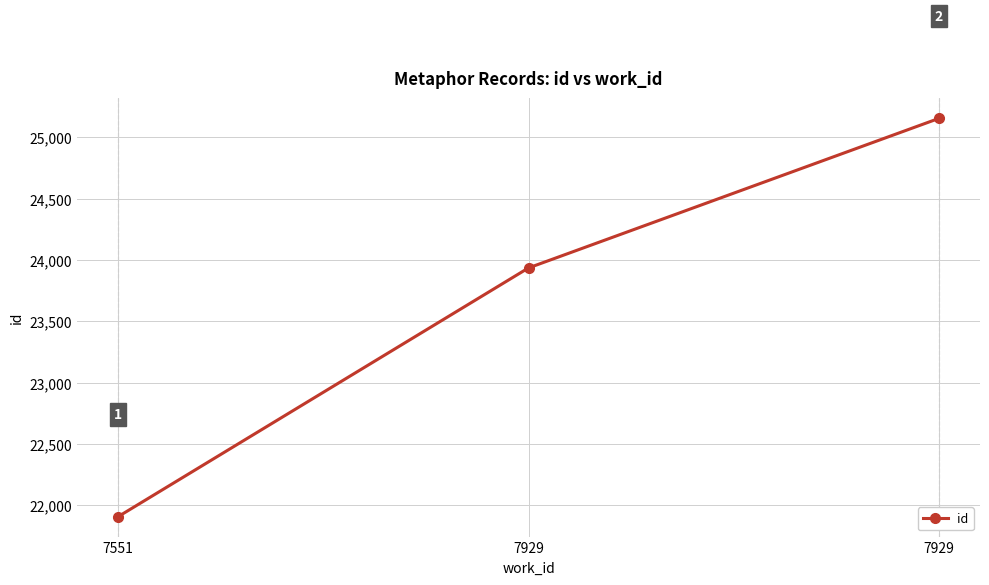

What is the difference between the values at 7929 and 7929?

1219